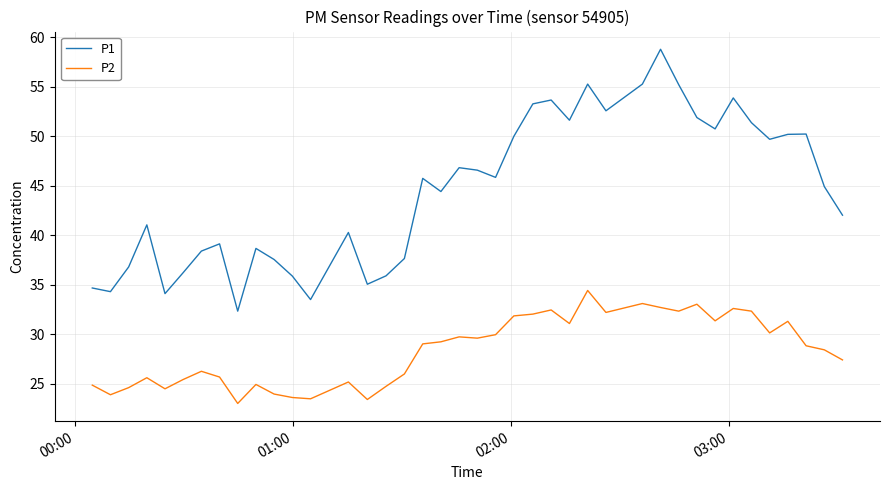

Rank the series by their average value, from highest to lowest.

P1, P2